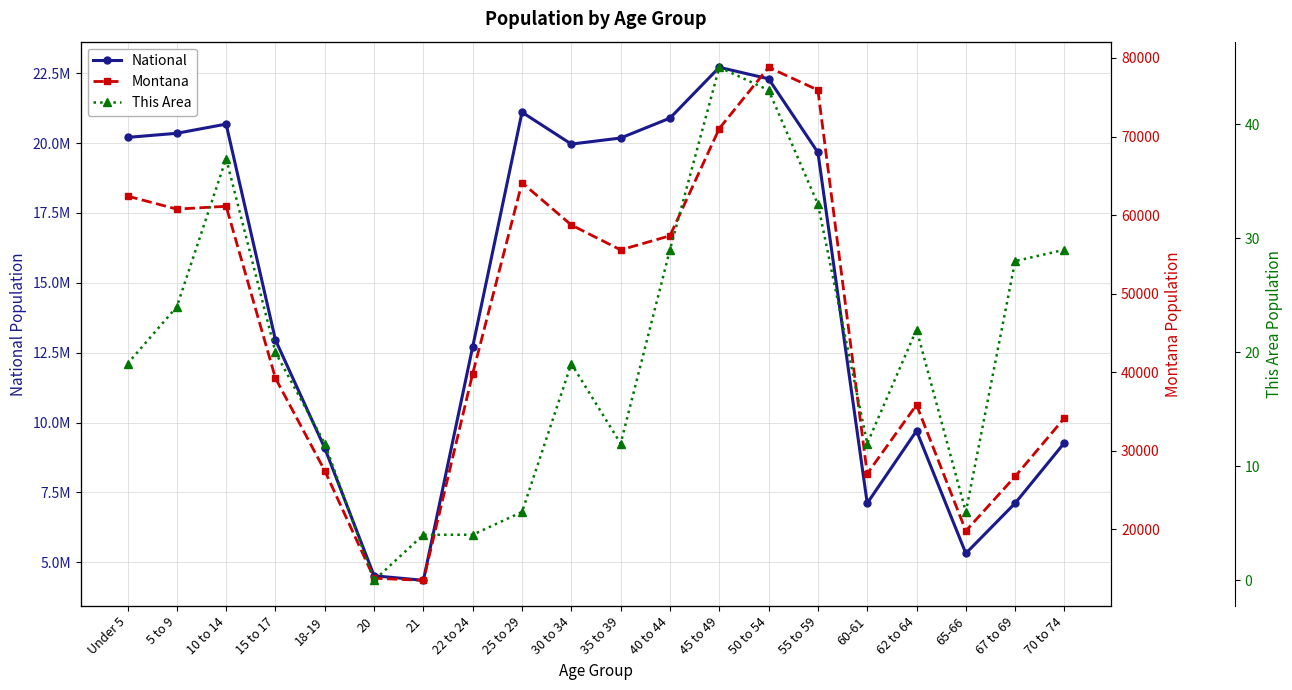

At 35 to 39, list the series in order from largest to smallest.

National, Montana, This Area